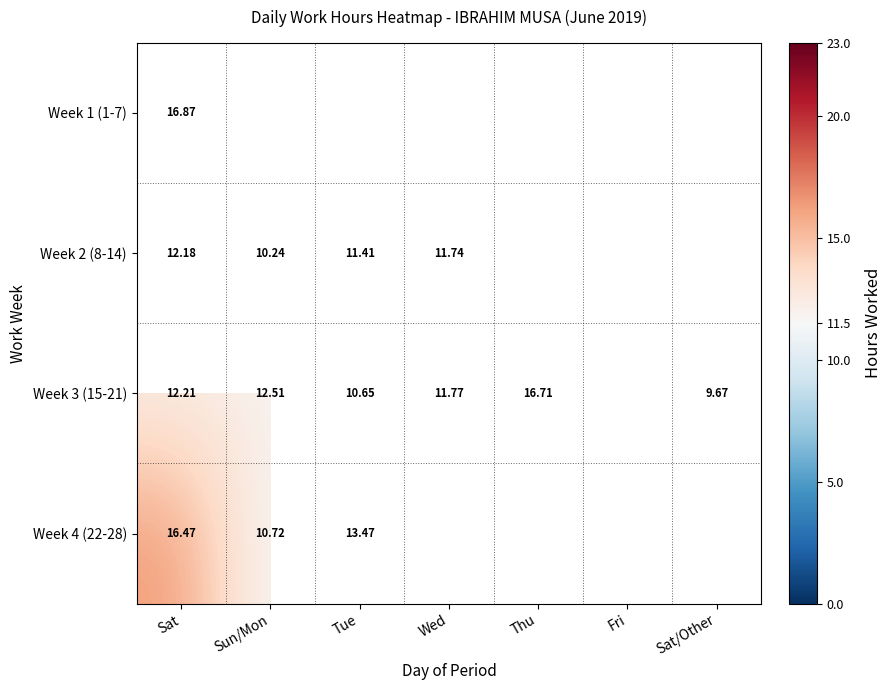

Is the value of Week 3 (15-21) at Tue greater than the value of Week 4 (22-28) at Tue?

No